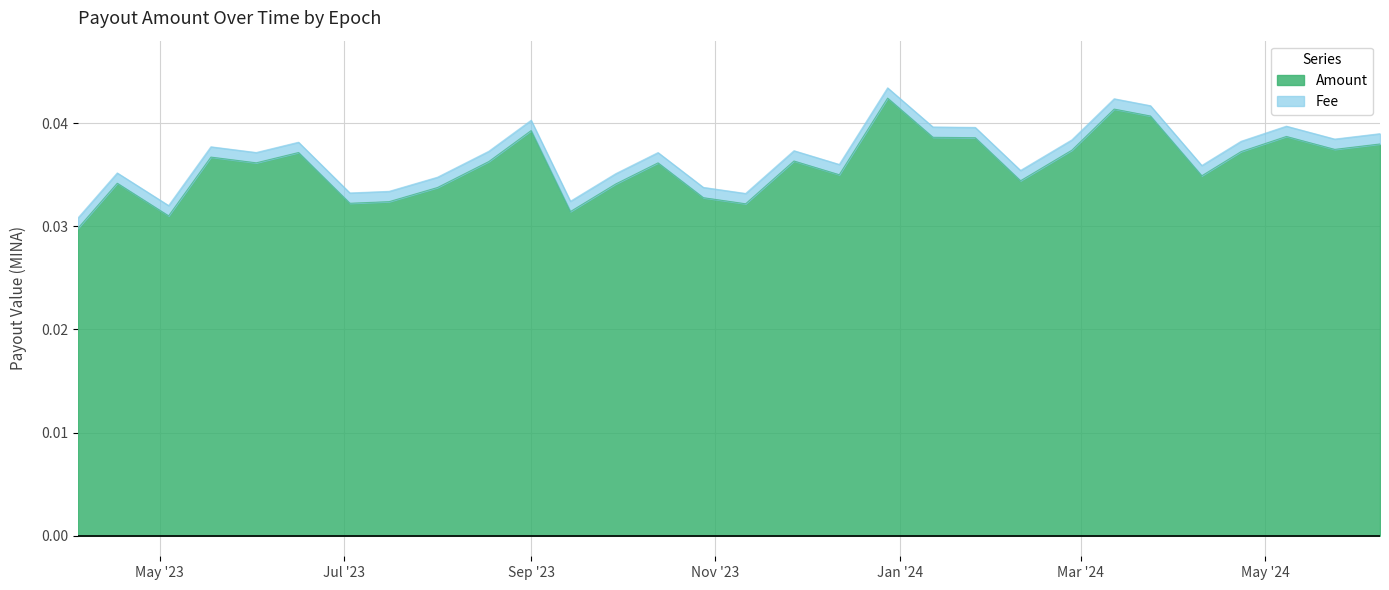

What is the label of the 4th point from the left?

2023-05-18